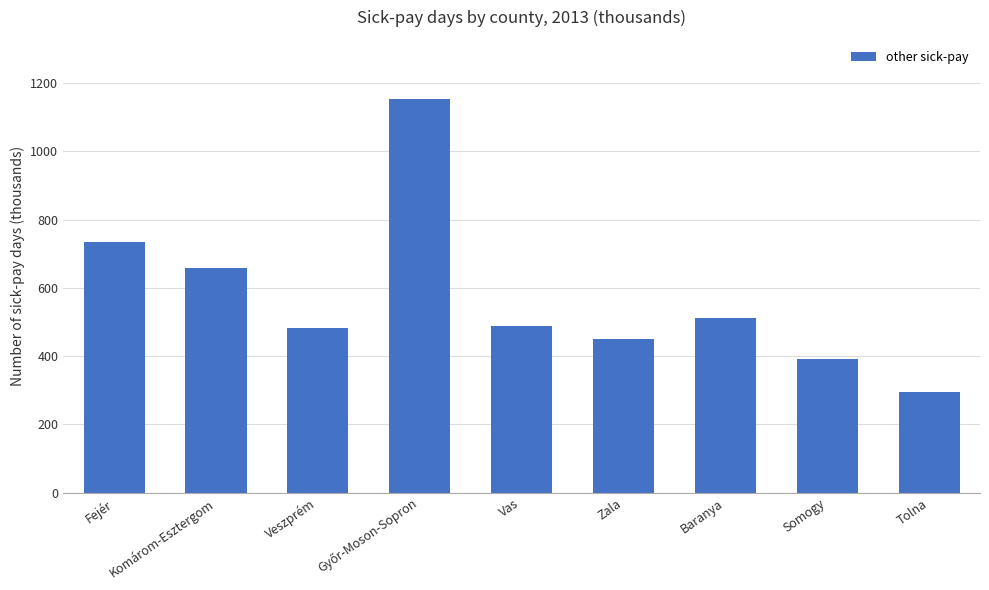

Does the chart contain stacked bars?

No